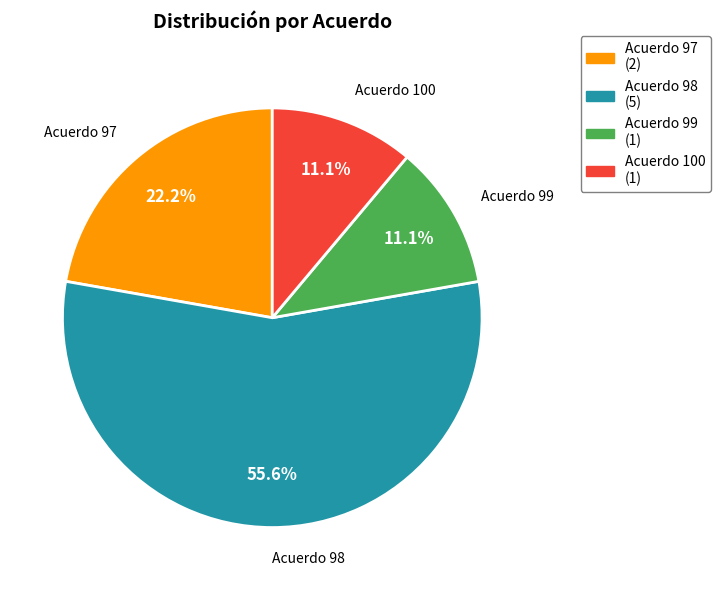

Which slice is the largest?

Acuerdo 98